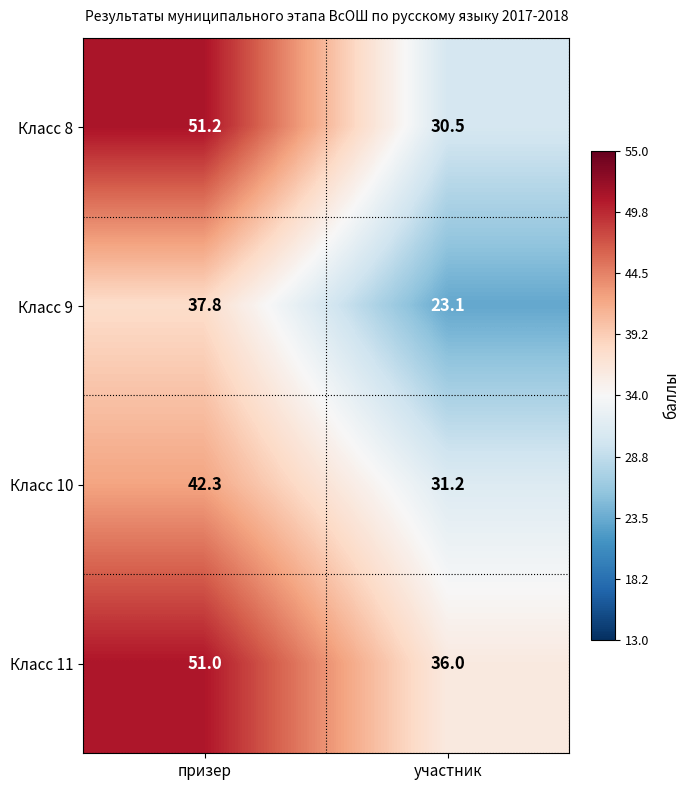

What is the sum of all Класс 8 values?

81.7